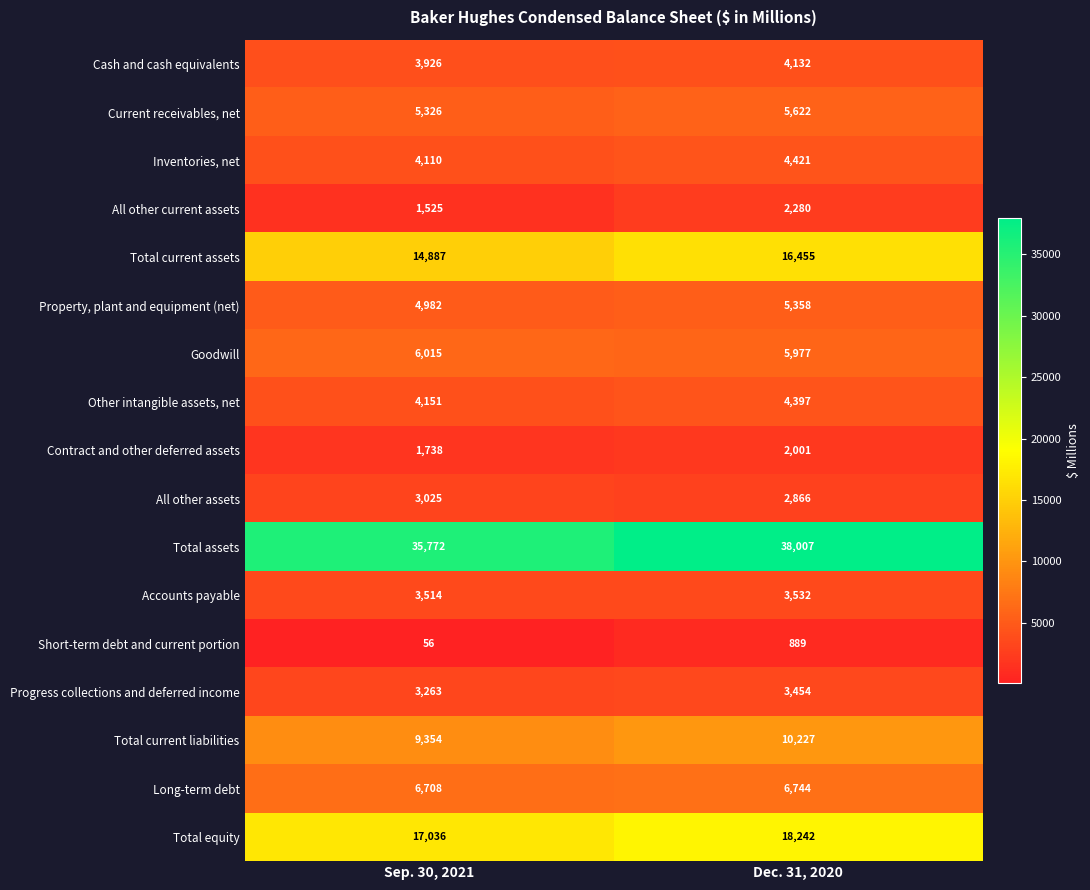

Read the Inventories, net value at Dec. 31, 2020.

4421